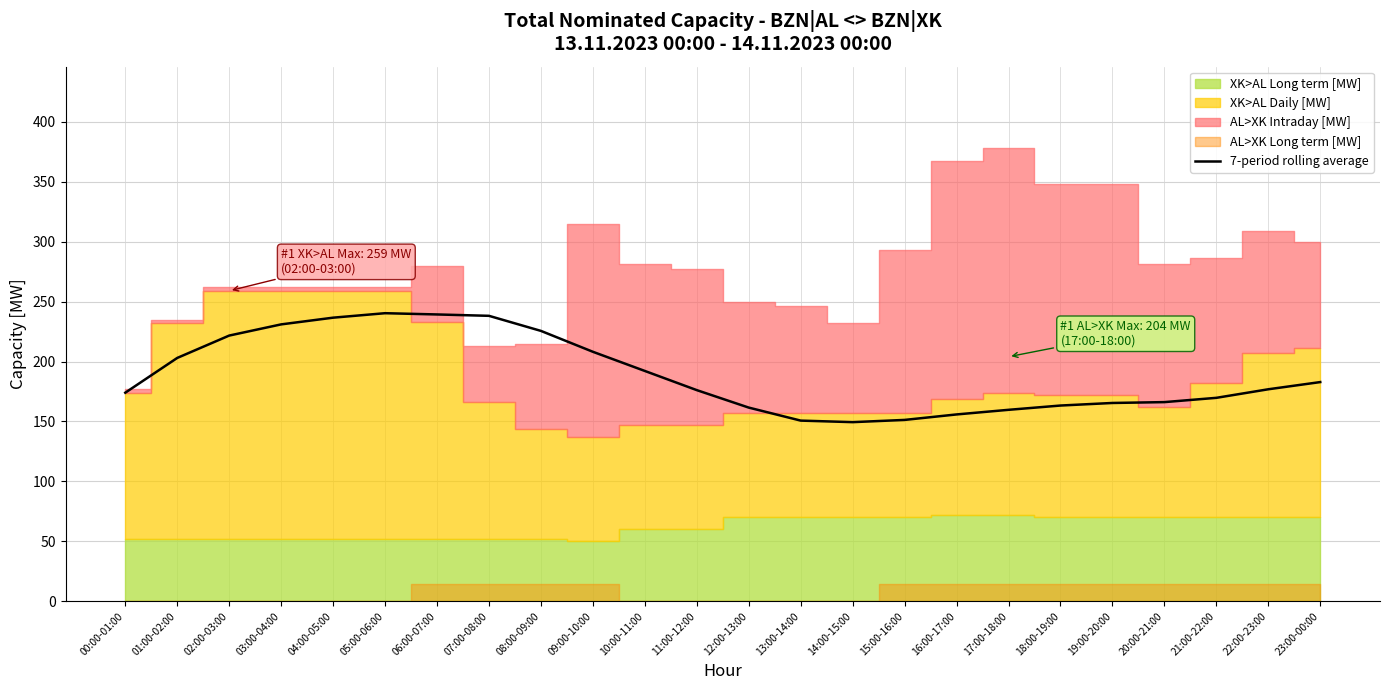

How many lines are shown in the chart?

1